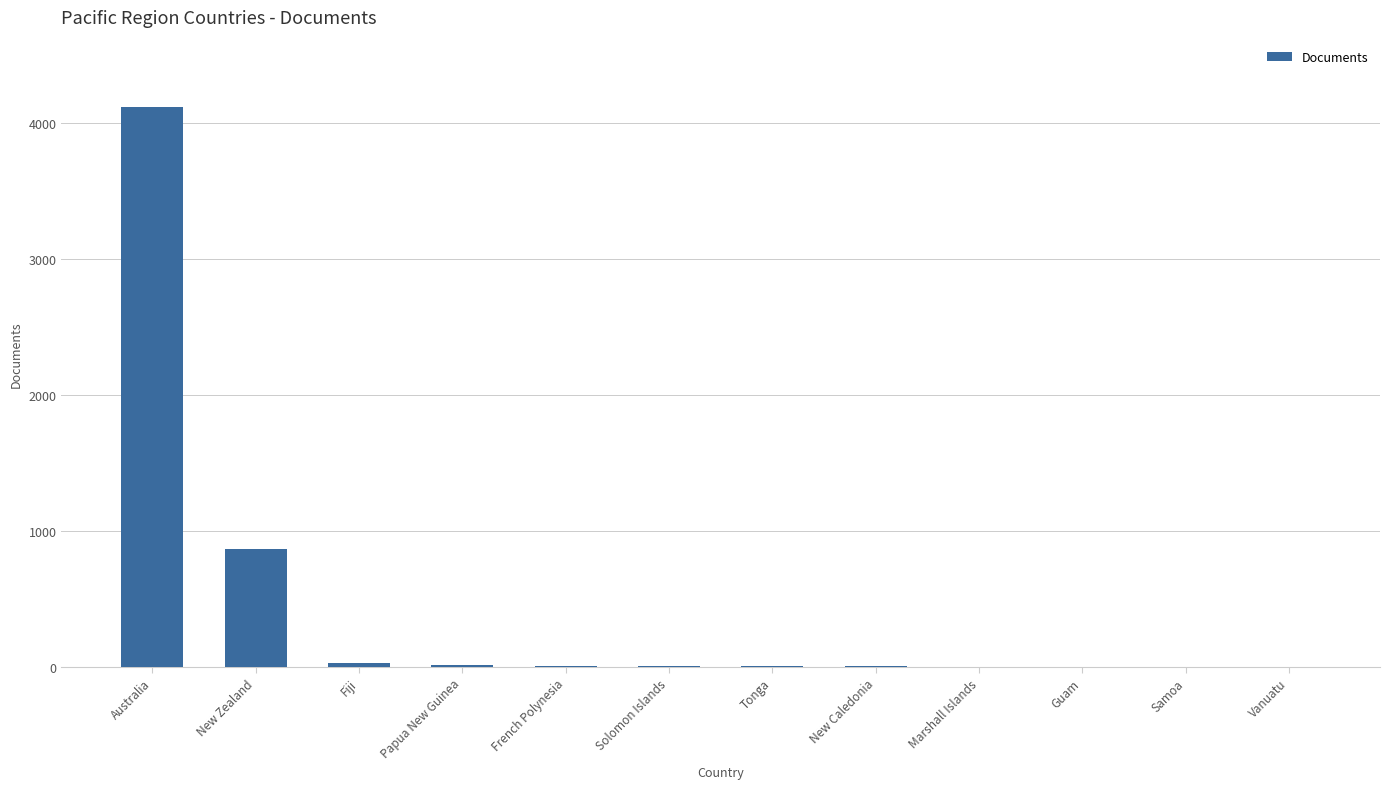

What is the maximum value shown in the chart?

4120